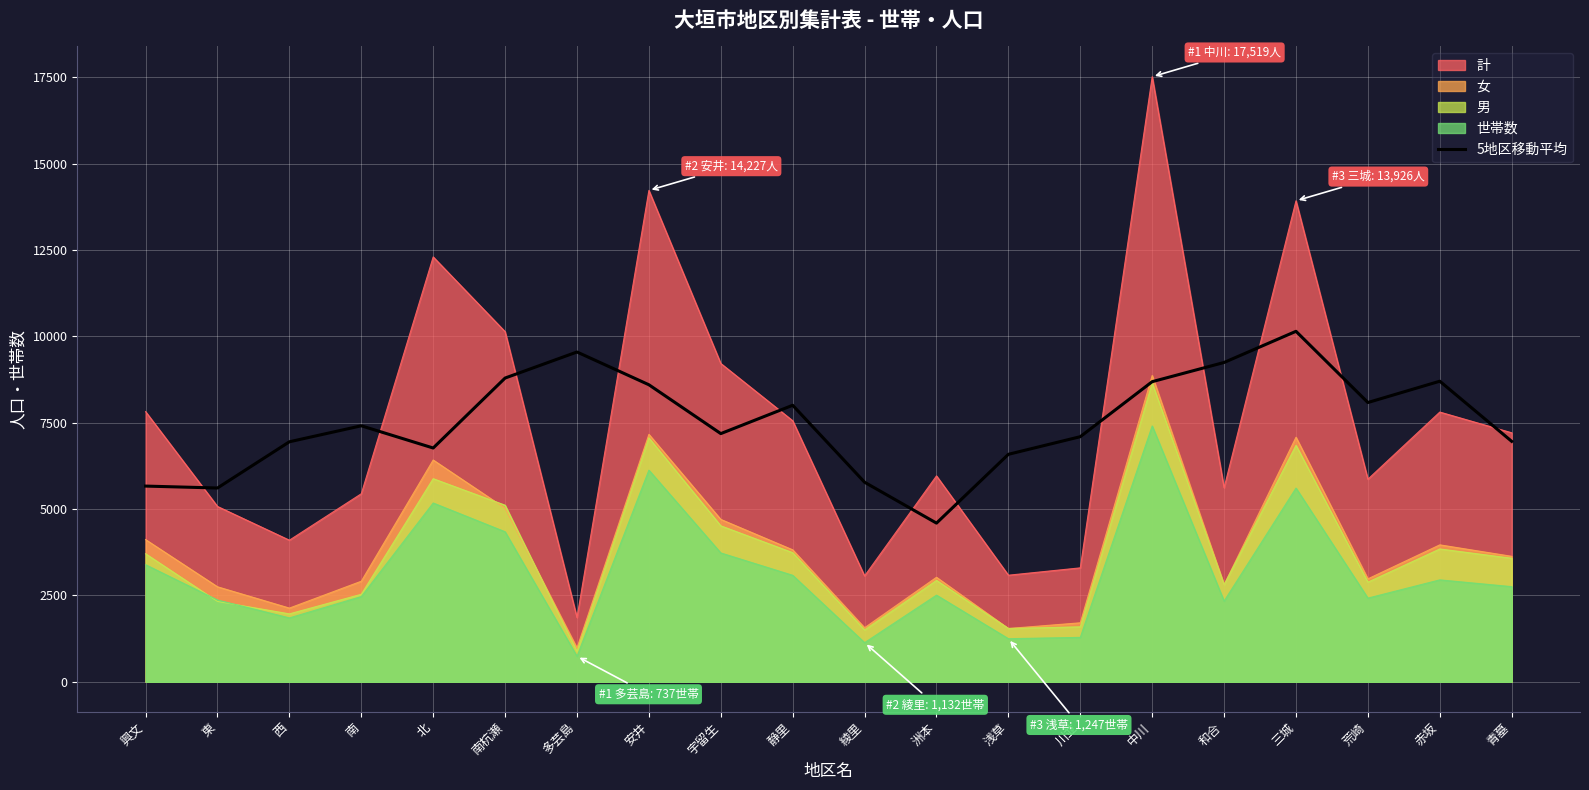

Between 興文 and 赤坂, which is larger?

赤坂